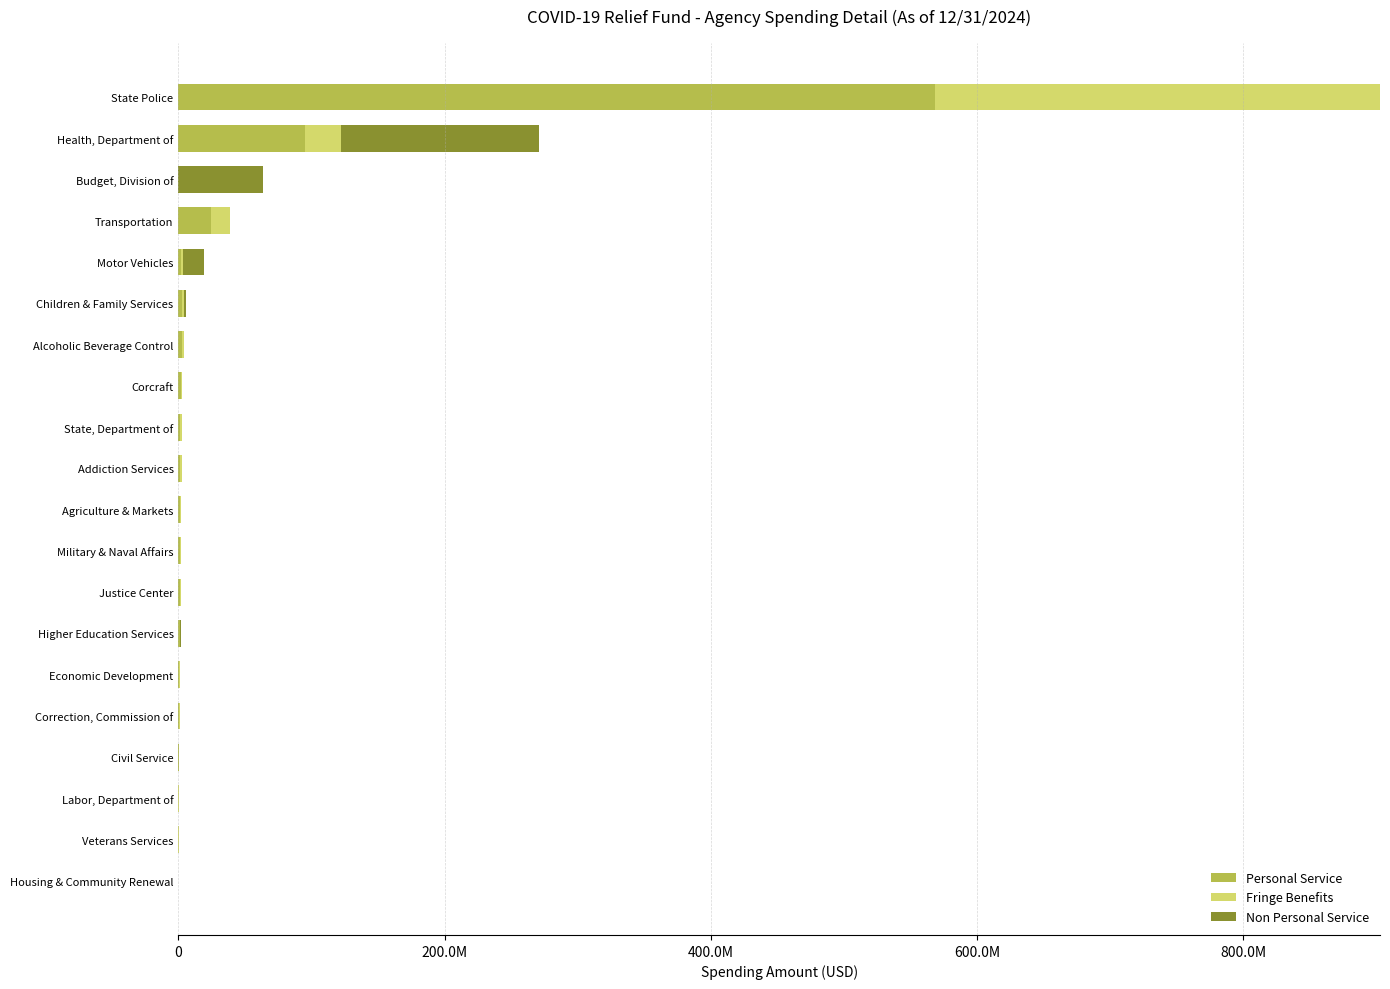

What are all the series names shown in the legend?

Personal Service, Fringe Benefits, Non Personal Service